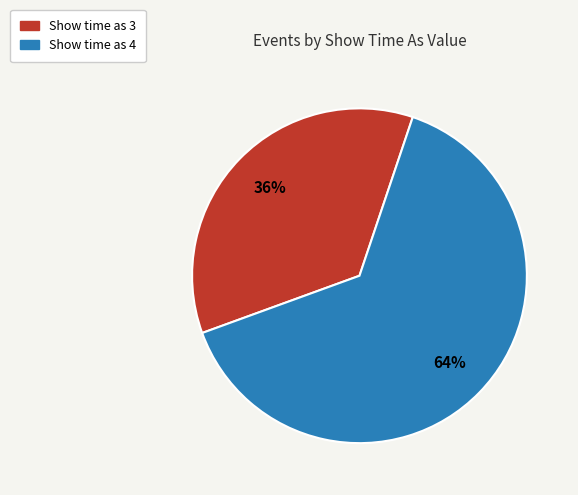

Is there a majority slice in this chart?

Yes